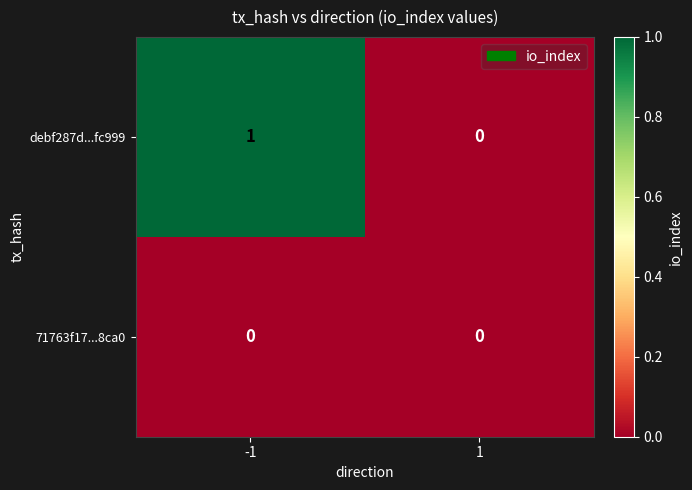

Reading right to left, extract all data points from this chart.

debf287d...fc999: 1=0	-1=1
71763f17...8ca0: 1=0	-1=0